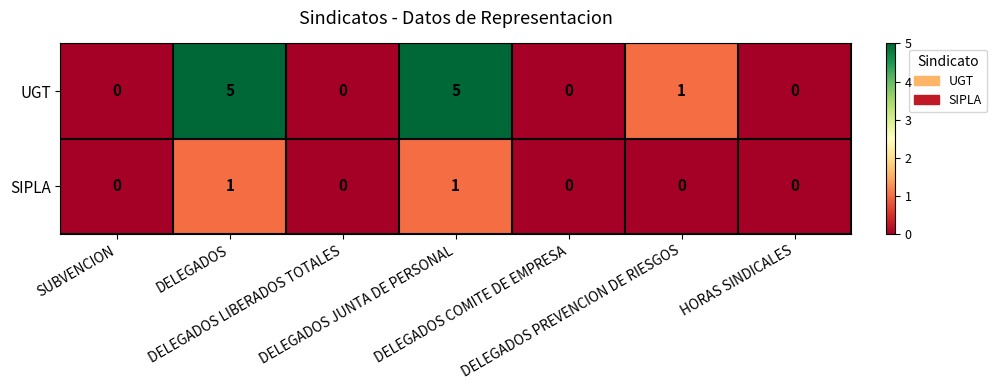

Count the number of categories in the chart.

7